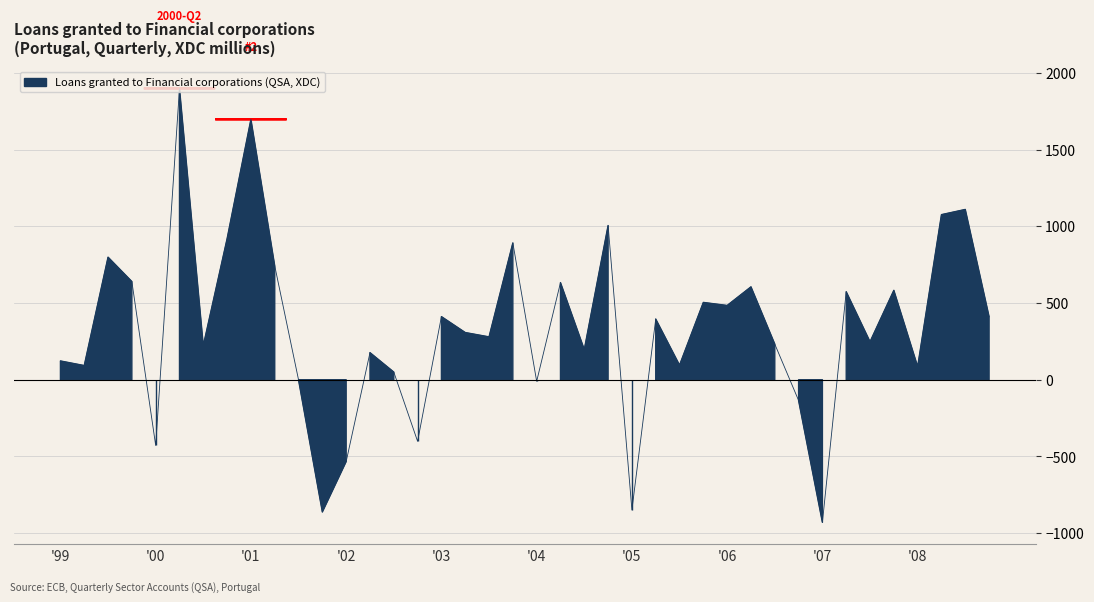

What is the difference between the maximum and second lowest values?

2761.6